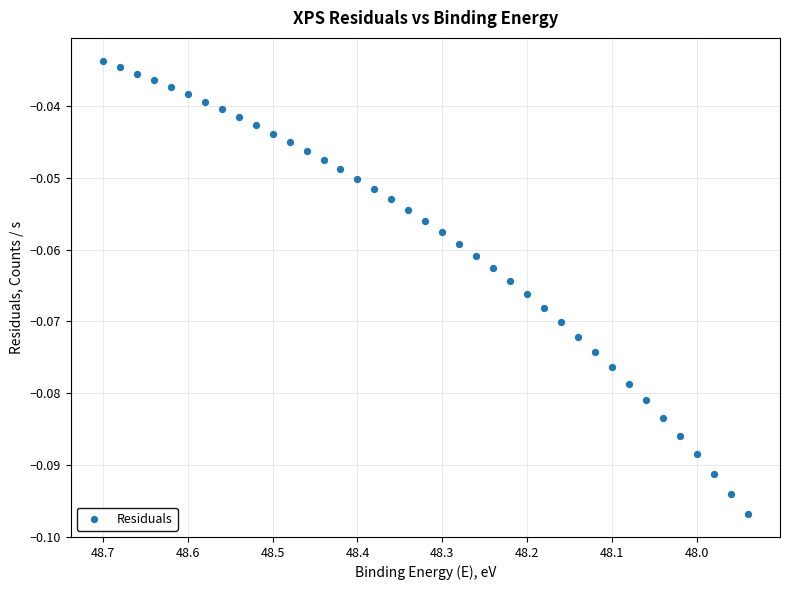

What is the range of X values (max minus min)?

0.8